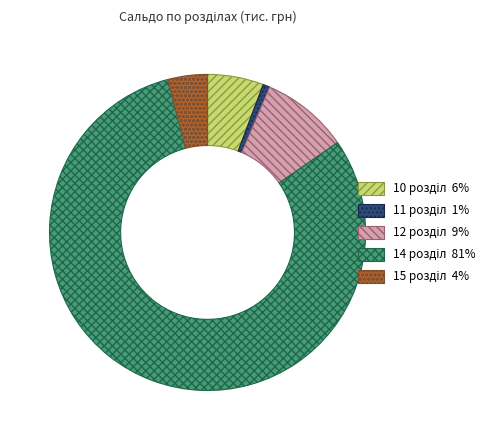

Does any single category account for the majority?

Yes